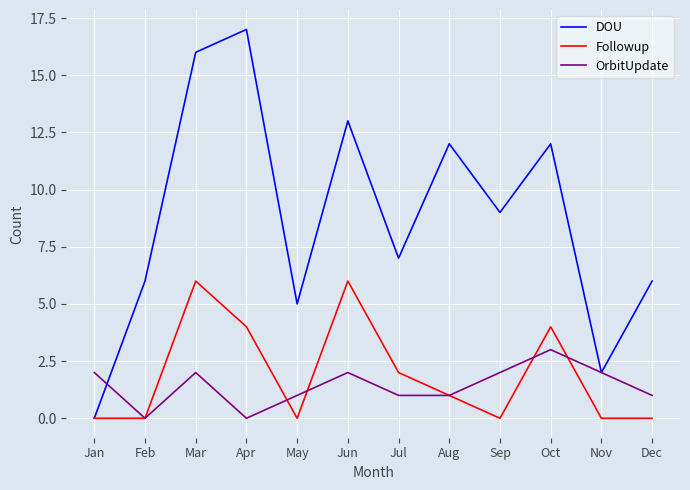

Rank the series at Oct from lowest to highest value.

OrbitUpdate, Followup, DOU